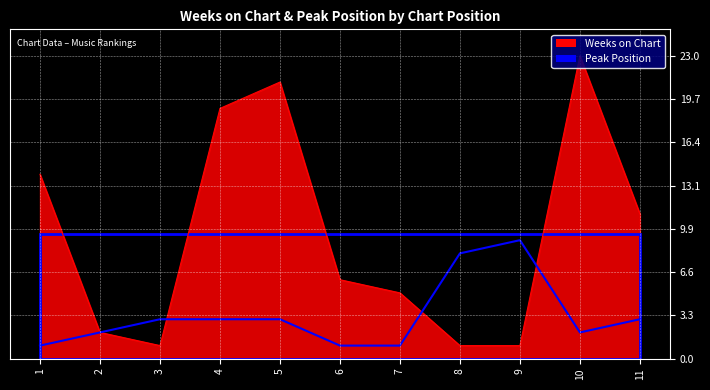

Which series ends up on top after the final intersection of Weeks on Chart and Peak Position?

Weeks on Chart